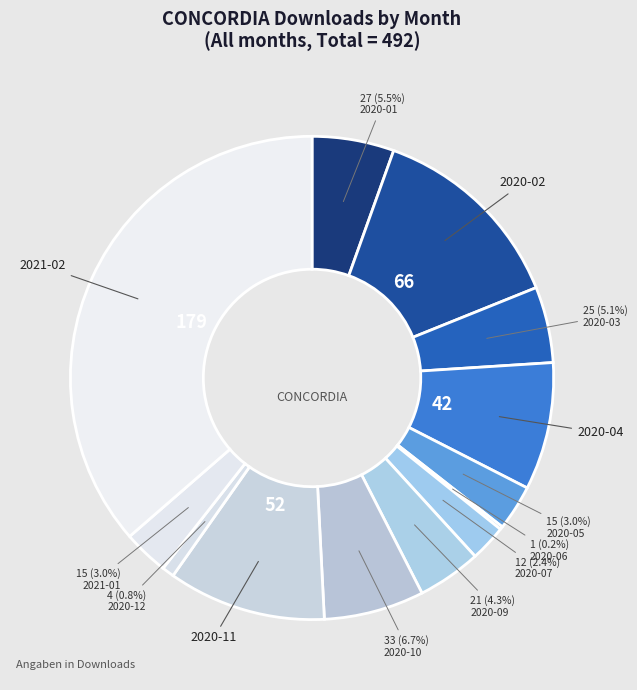

To the nearest percent, what is the difference between the largest and smallest slice percentages?

36%